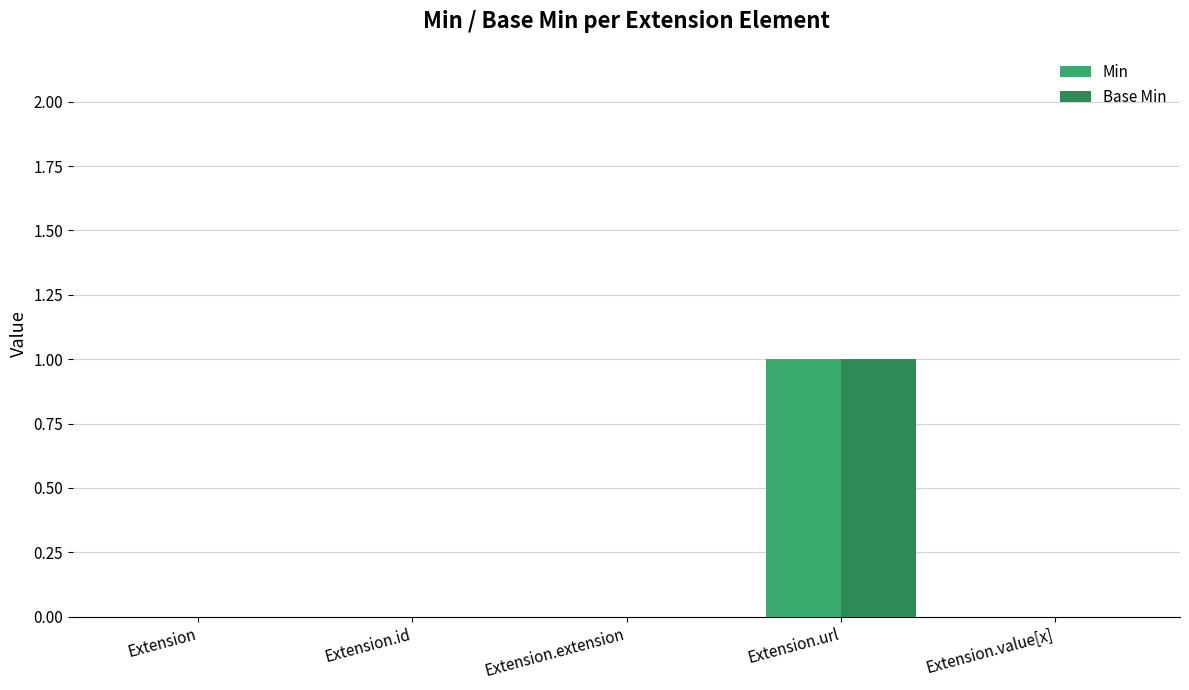

How many Min values are between 0 and 1?

5